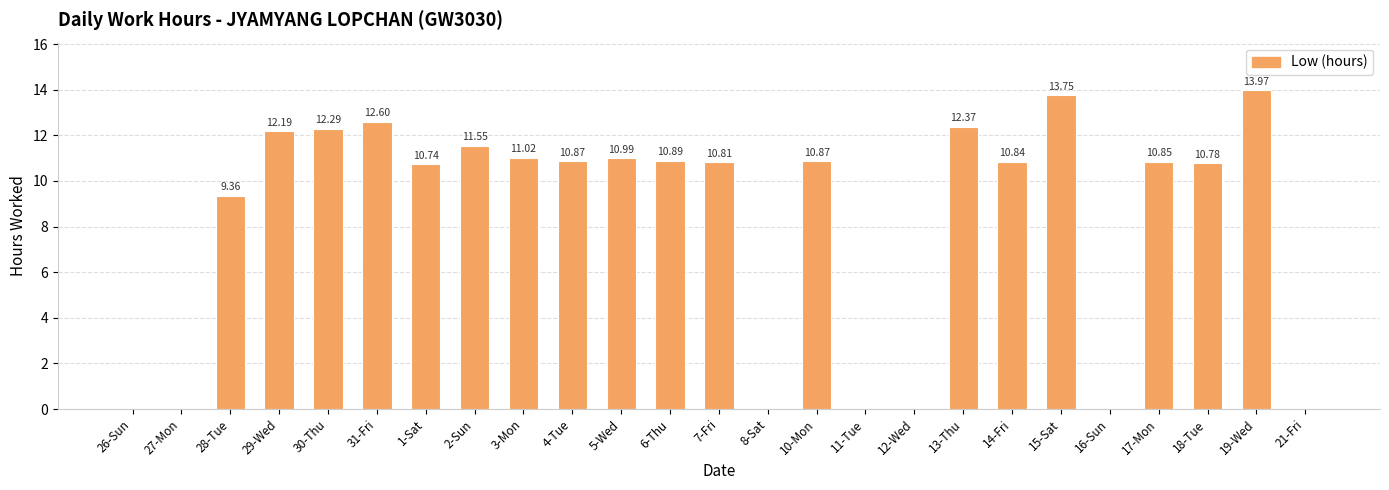

What is the sum of all values?

206.7